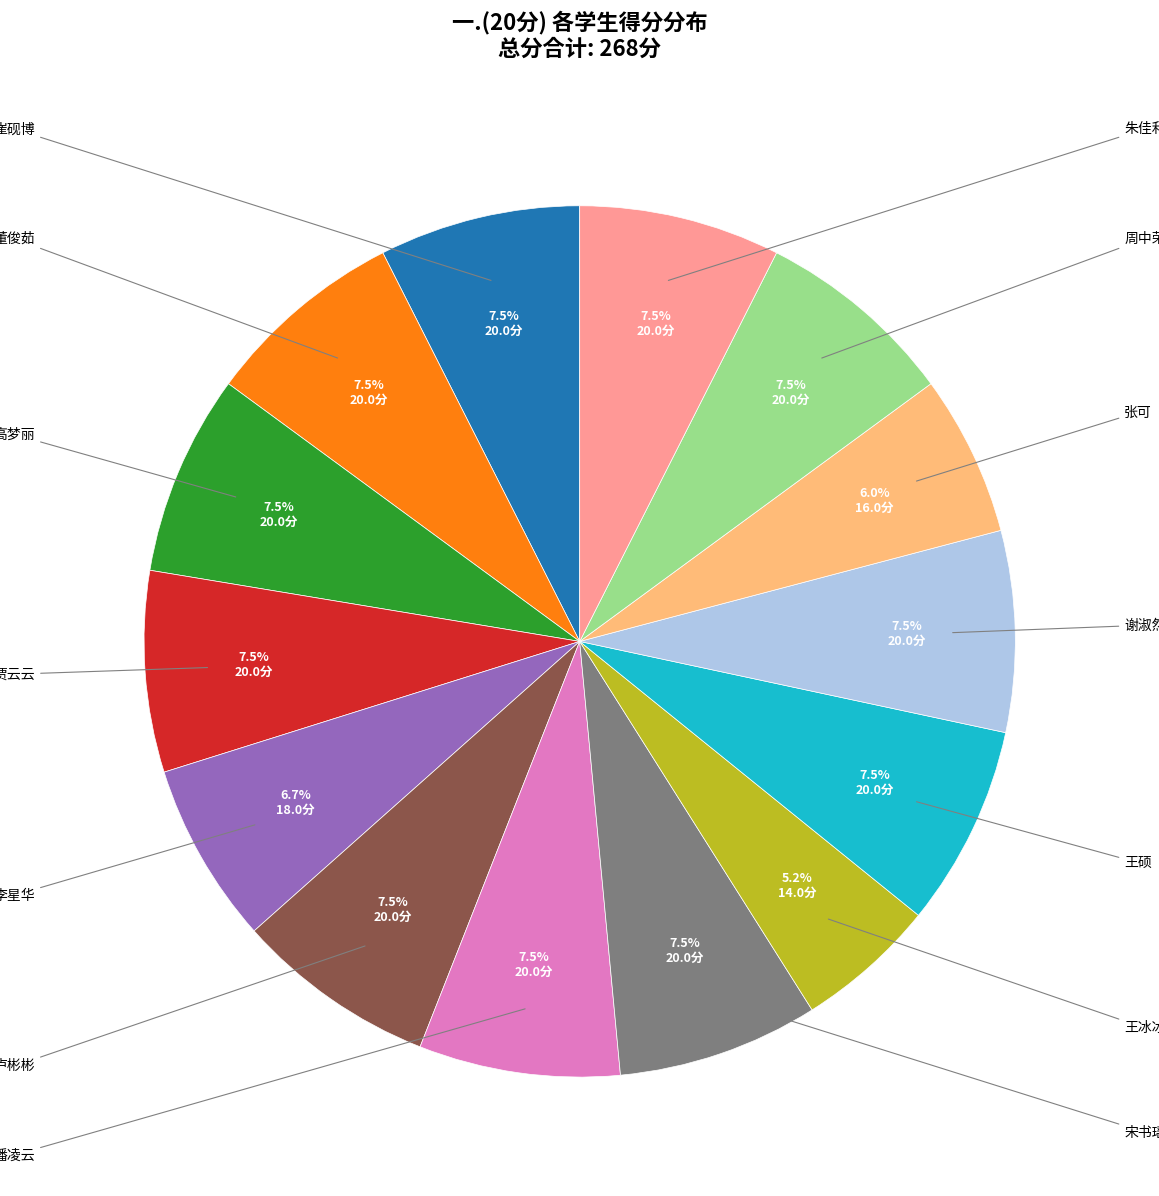

To the nearest percent, what is the difference between the 张可 and 高梦丽 slice percentages?

1%